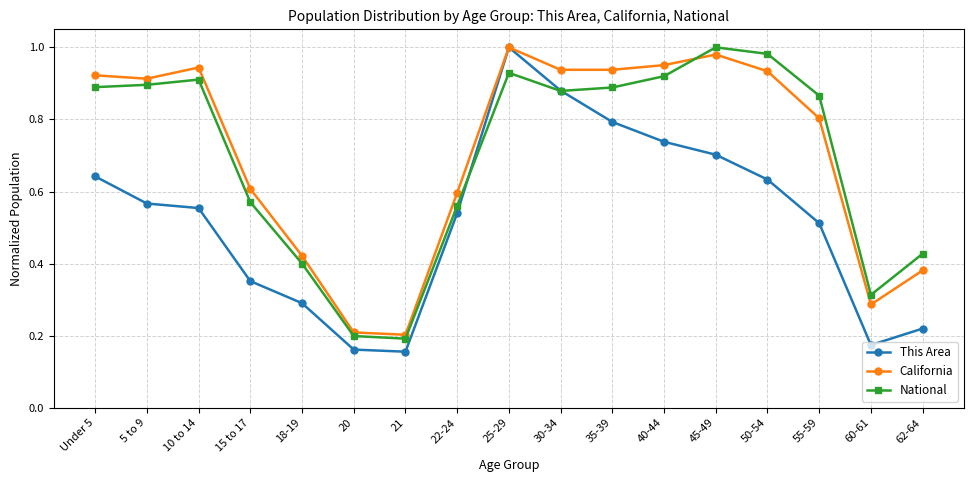

Which series changed the most between 21 and 60-61?

National